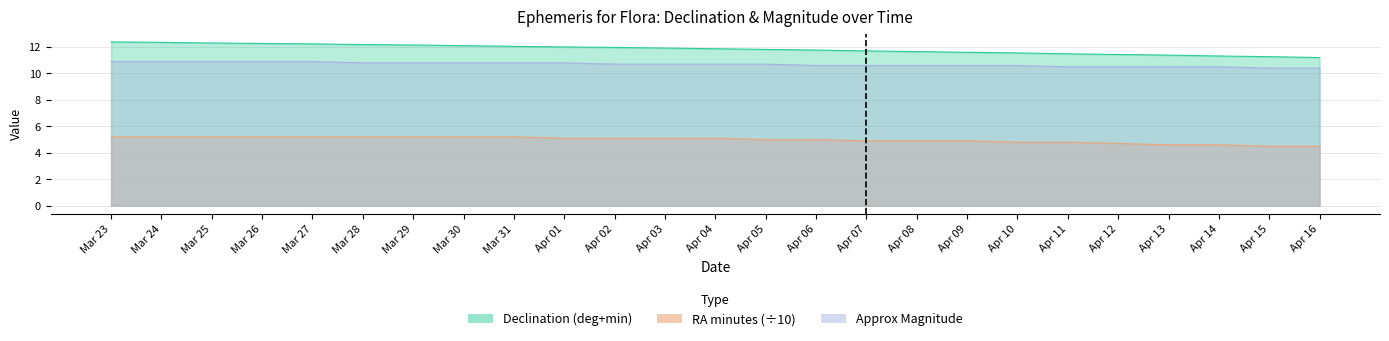

Is it true that RA (min) equals 8.2 at Mar 31?

False